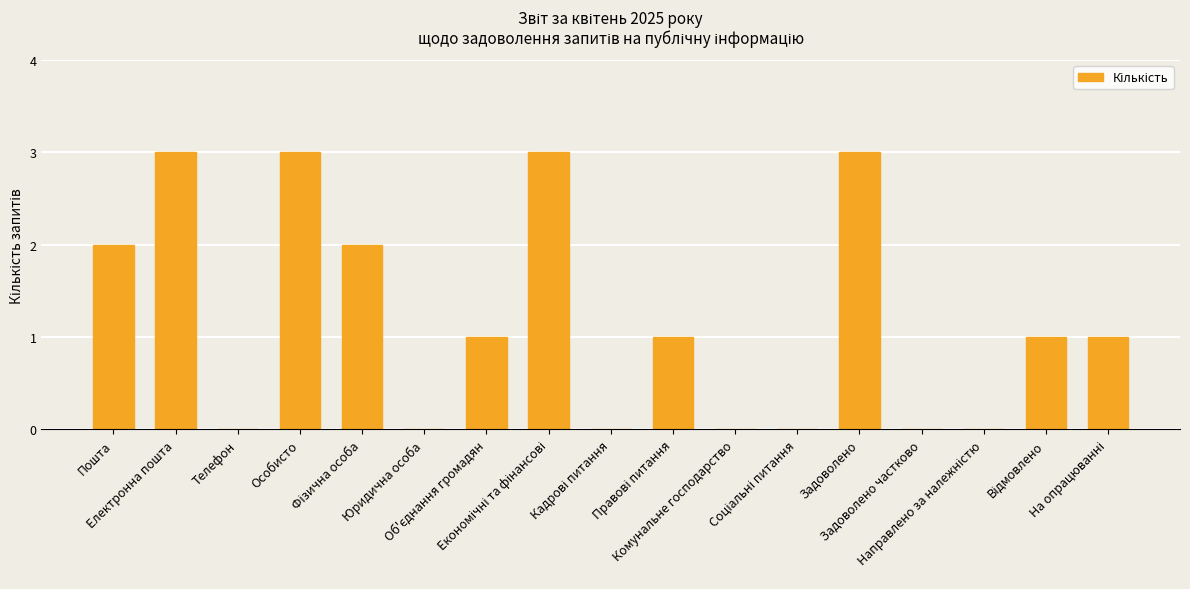

What is the greatest value displayed?

3